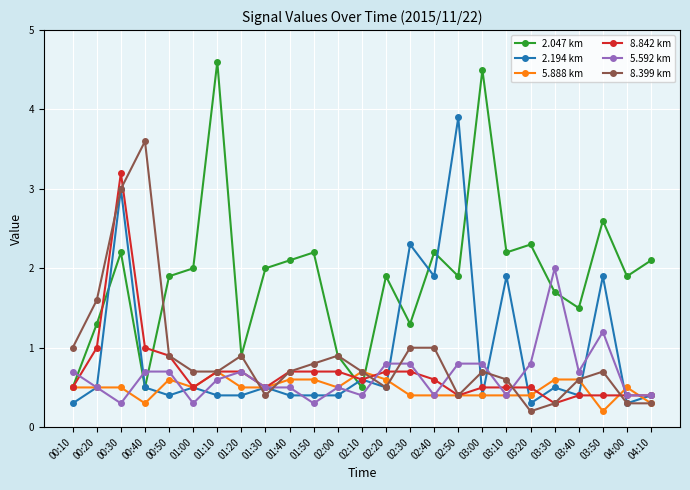

Reading left to right, list all the values displayed in this chart.

2.047 km: 00:10=0.5	00:20=1.3	00:30=2.2	00:40=0.5	00:50=1.9	01:00=2.0	01:10=4.6	01:20=0.9	01:30=2.0	01:40=2.1	01:50=2.2	02:00=0.9	02:10=0.5	02:20=1.9	02:30=1.3	02:40=2.2	02:50=1.9	03:00=4.5	03:10=2.2	03:20=2.3	03:30=1.7	03:40=1.5	03:50=2.6	04:00=1.9	04:10=2.1
2.194 km: 00:10=0.3	00:20=0.5	00:30=3.0	00:40=0.5	00:50=0.4	01:00=0.5	01:10=0.4	01:20=0.4	01:30=0.5	01:40=0.4	01:50=0.4	02:00=0.4	02:10=0.6	02:20=0.5	02:30=2.3	02:40=1.9	02:50=3.9	03:00=0.4	03:10=1.9	03:20=0.3	03:30=0.5	03:40=0.4	03:50=1.9	04:00=0.3	04:10=0.4
5.888 km: 00:10=0.5	00:20=0.5	00:30=0.5	00:40=0.3	00:50=0.6	01:00=0.5	01:10=0.7	01:20=0.5	01:30=0.5	01:40=0.6	01:50=0.6	02:00=0.5	02:10=0.7	02:20=0.6	02:30=0.4	02:40=0.4	02:50=0.4	03:00=0.4	03:10=0.4	03:20=0.4	03:30=0.6	03:40=0.6	03:50=0.2	04:00=0.5	04:10=0.3
8.842 km: 00:10=0.5	00:20=1.0	00:30=3.2	00:40=1.0	00:50=0.9	01:00=0.5	01:10=0.7	01:20=0.7	01:30=0.5	01:40=0.7	01:50=0.7	02:00=0.7	02:10=0.6	02:20=0.7	02:30=0.7	02:40=0.6	02:50=0.4	03:00=0.5	03:10=0.5	03:20=0.5	03:30=0.3	03:40=0.4	03:50=0.4	04:00=0.4	04:10=0.4
5.592 km: 00:10=0.7	00:20=0.5	00:30=0.3	00:40=0.7	00:50=0.7	01:00=0.3	01:10=0.6	01:20=0.7	01:30=0.5	01:40=0.5	01:50=0.3	02:00=0.5	02:10=0.4	02:20=0.8	02:30=0.8	02:40=0.4	02:50=0.8	03:00=0.8	03:10=0.4	03:20=0.8	03:30=2.0	03:40=0.7	03:50=1.2	04:00=0.4	04:10=0.4
8.399 km: 00:10=1.0	00:20=1.6	00:30=3.0	00:40=3.6	00:50=0.9	01:00=0.7	01:10=0.7	01:20=0.9	01:30=0.4	01:40=0.7	01:50=0.8	02:00=0.9	02:10=0.7	02:20=0.5	02:30=1.0	02:40=1.0	02:50=0.4	03:00=0.7	03:10=0.6	03:20=0.2	03:30=0.3	03:40=0.6	03:50=0.7	04:00=0.3	04:10=0.3